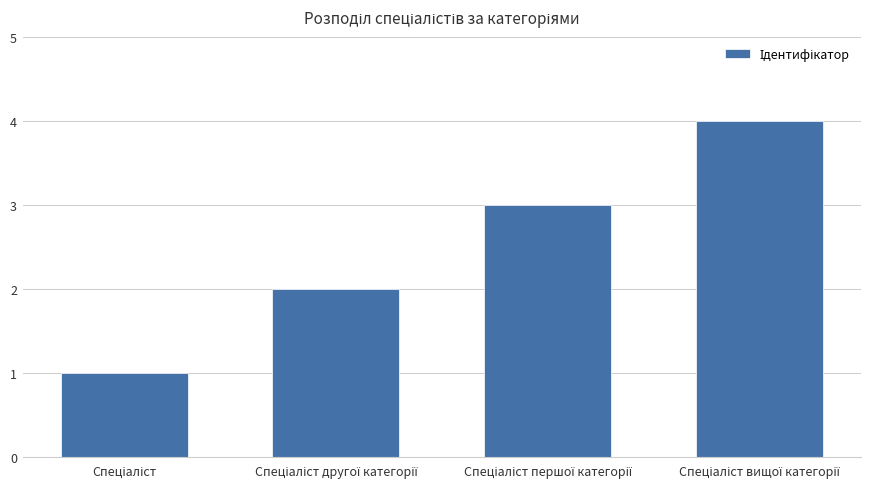

What is the minimum value shown in the chart?

1